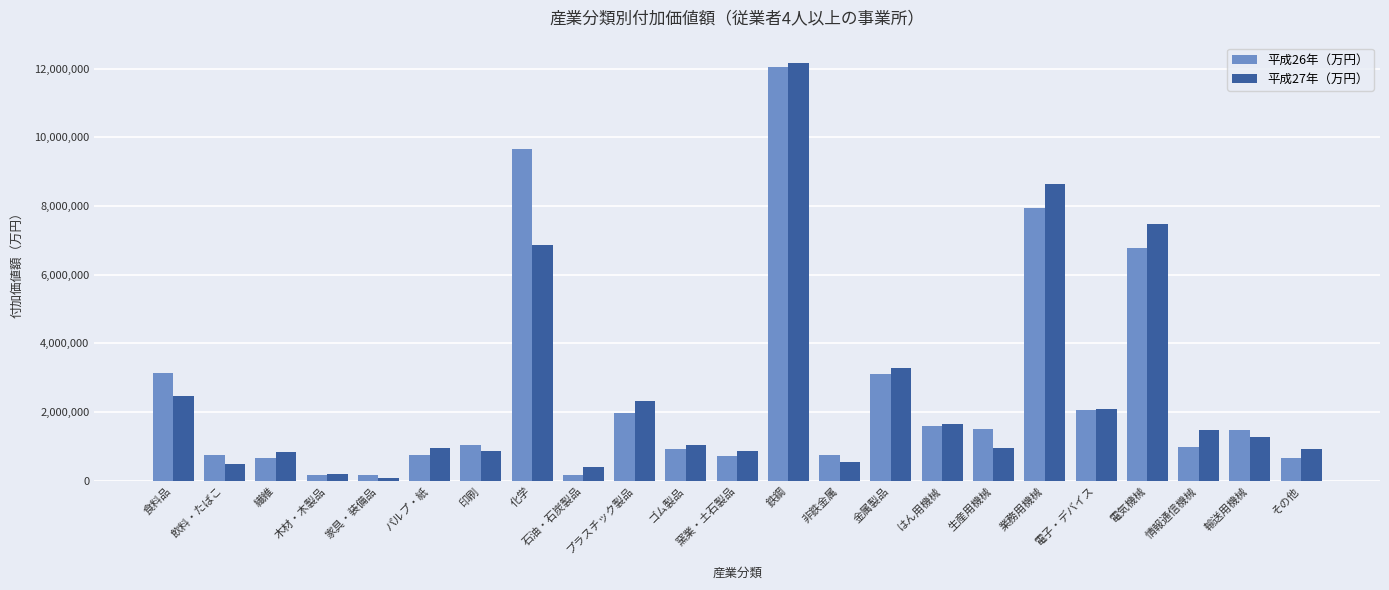

What is the maximum value shown in the chart?

12155924